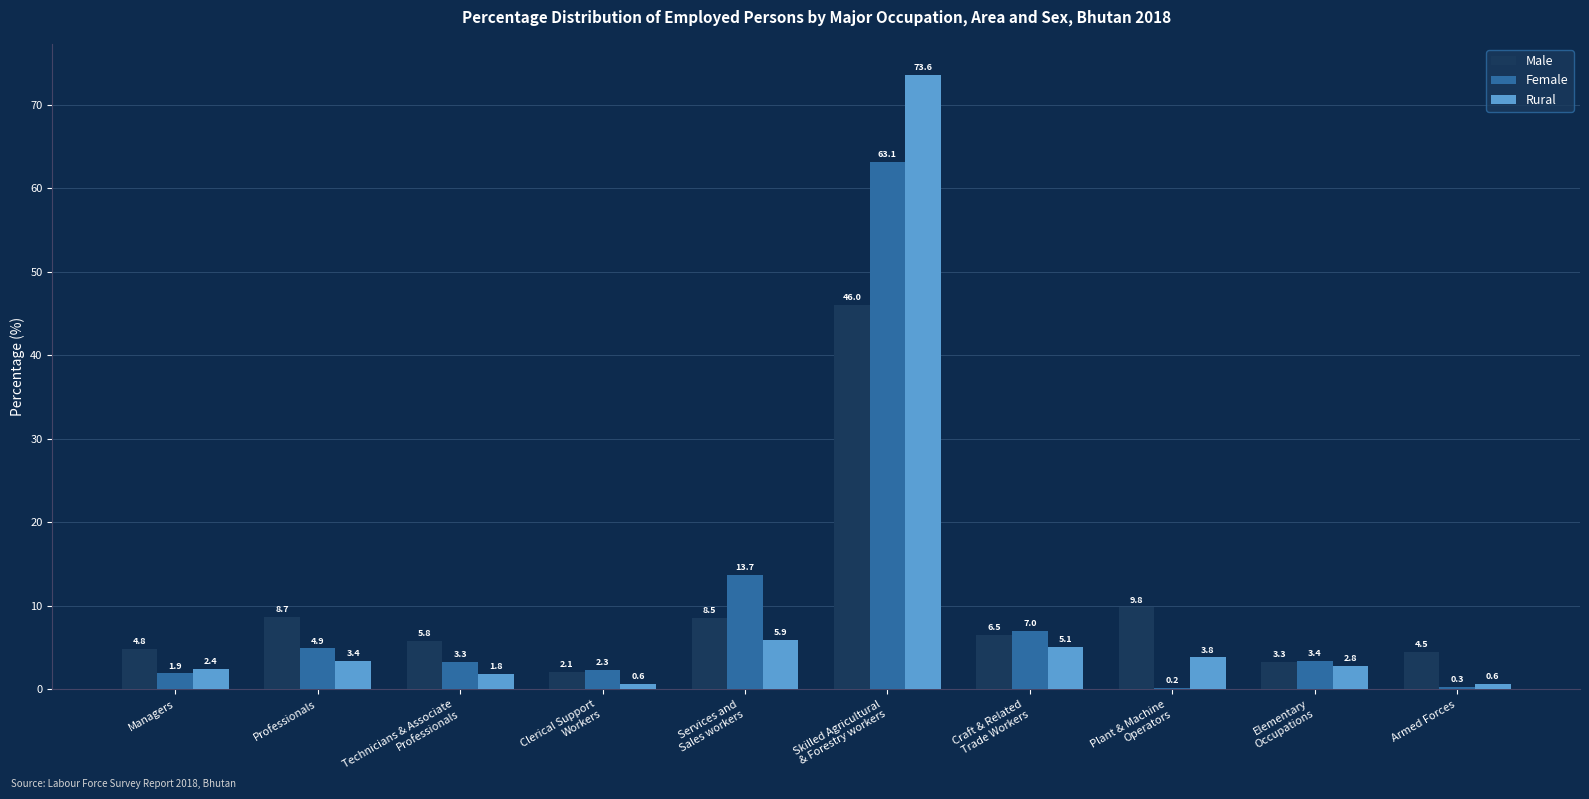

What is the sum of all Male values?

100.0